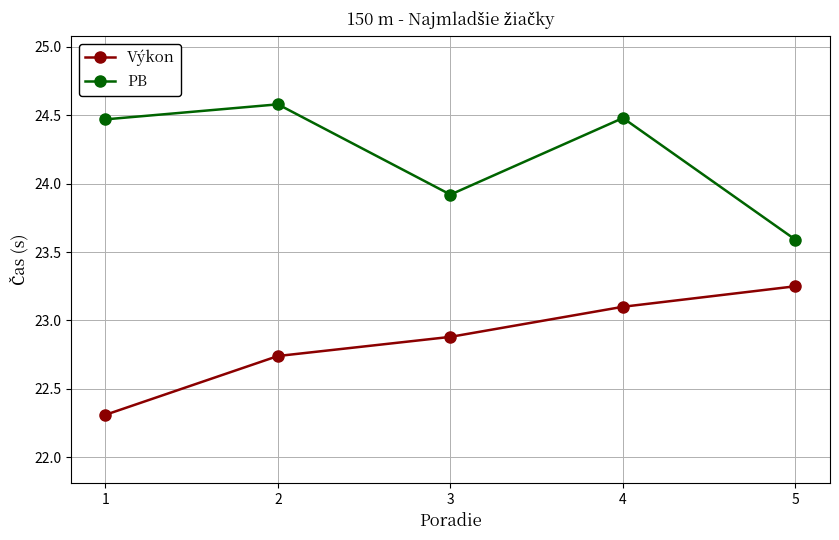

What is the sum of the Výkon values at 4 and 2?

45.8